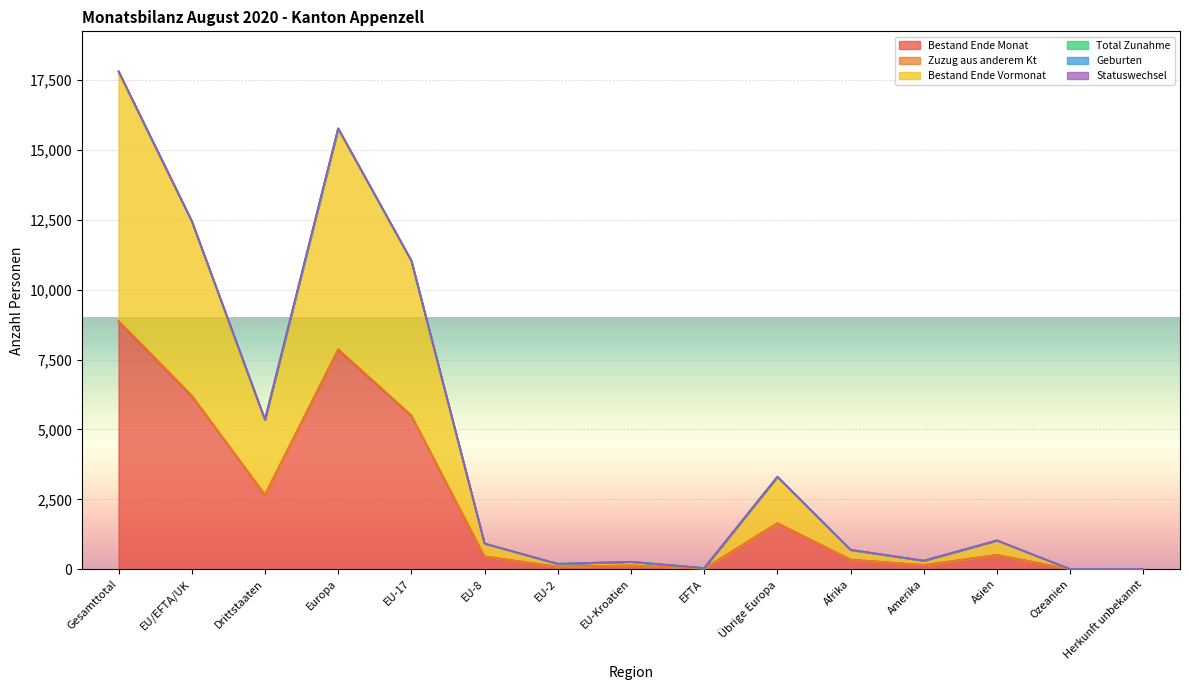

How many lines are shown in the chart?

6